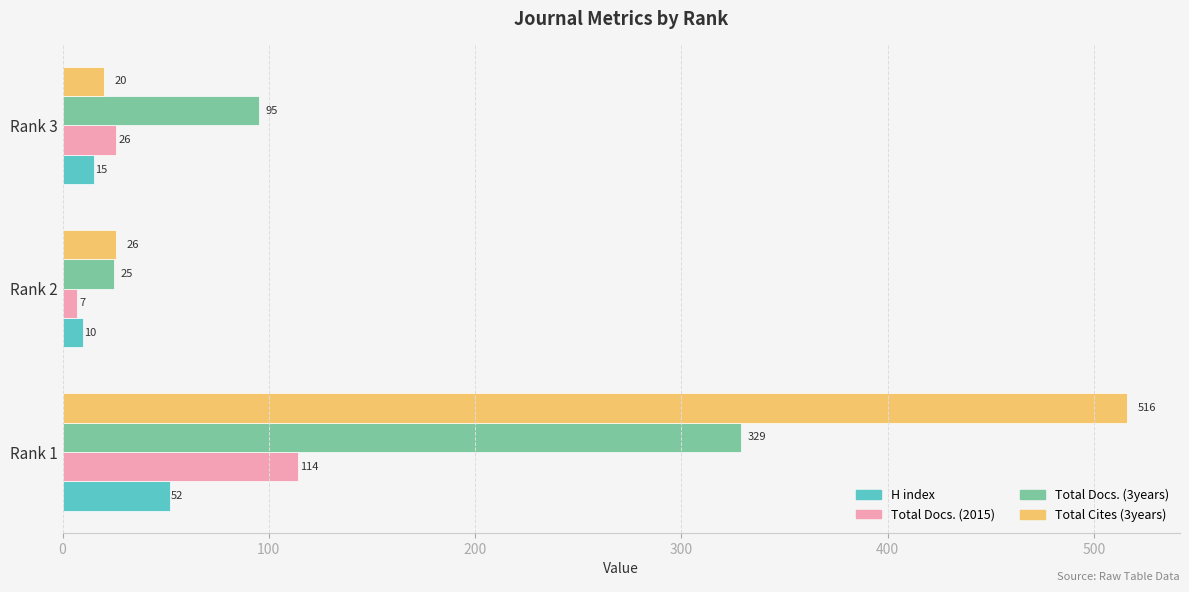

The value of Total Docs. (3years) at Rank 3 is 170. True or false?

False